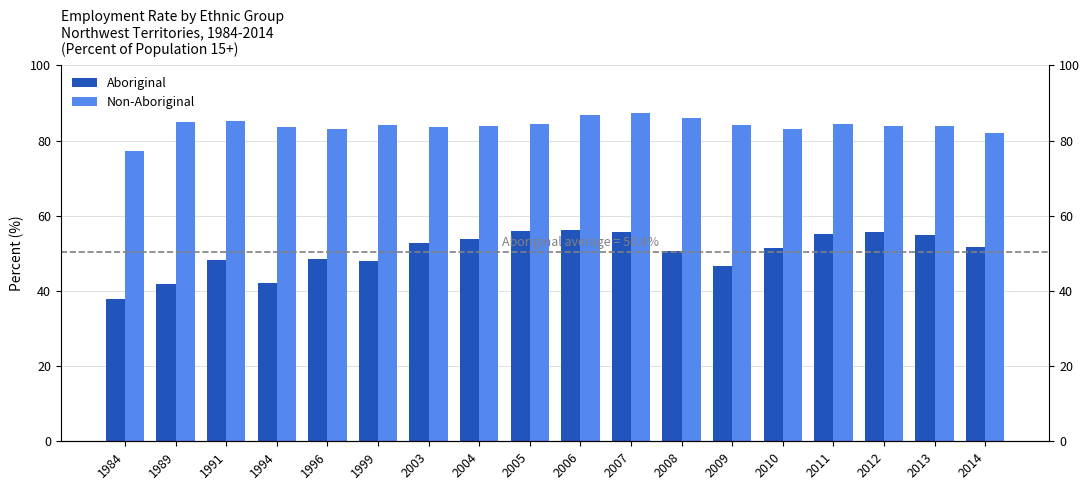

Where does the Aboriginal series first go above 51?

2003